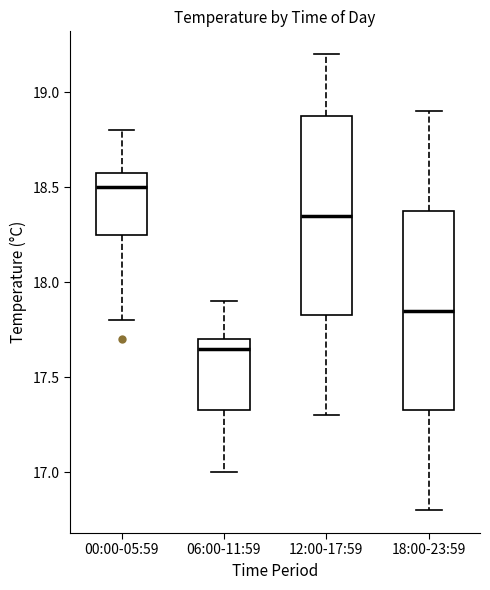

Reading left to right, read every box against the y-axis: the position of its median line, the range the box covers, and the ends of its whiskers. The values are not printed on the chart, so give them approximately, as read against the axis.

00:00-05:59: median 18.50, box 18.25 to 18.60, whiskers 17.80 to 18.80
06:00-11:59: median 17.65, box 17.35 to 17.70, whiskers 17.00 to 17.90
12:00-17:59: median 18.35, box 17.85 to 18.90, whiskers 17.30 to 19.20
18:00-23:59: median 17.85, box 17.35 to 18.40, whiskers 16.80 to 18.90